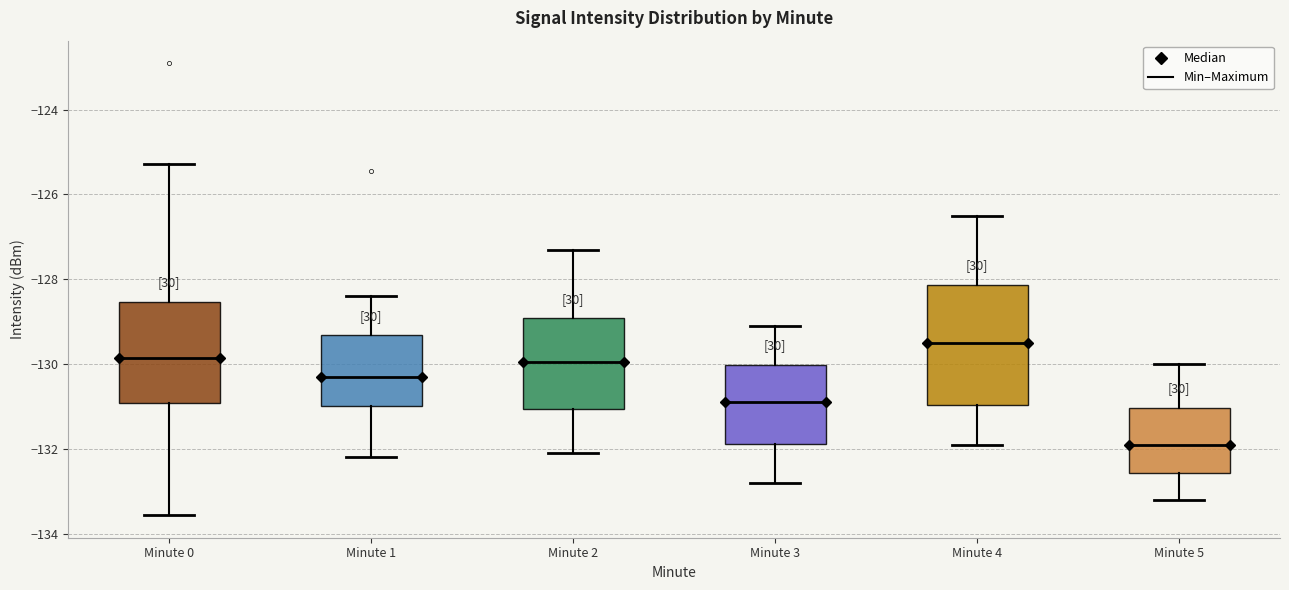

Reading left to right, read every box against the y-axis: the position of its median line, the range the box covers, and the ends of its whiskers. The values are not printed on the chart, so give them approximately, as read against the axis.

Minute 0: median -129.8, box -131.0 to -128.6, whiskers -133.6 to -125.2
Minute 1: median -130.2, box -131.0 to -129.4, whiskers -132.2 to -128.4
Minute 2: median -130.0, box -131.0 to -129.0, whiskers -132.0 to -127.2
Minute 3: median -130.8, box -131.8 to -130.0, whiskers -132.8 to -129.0
Minute 4: median -129.4, box -131.0 to -128.2, whiskers -131.8 to -126.4
Minute 5: median -131.8, box -132.6 to -131.0, whiskers -133.2 to -130.0